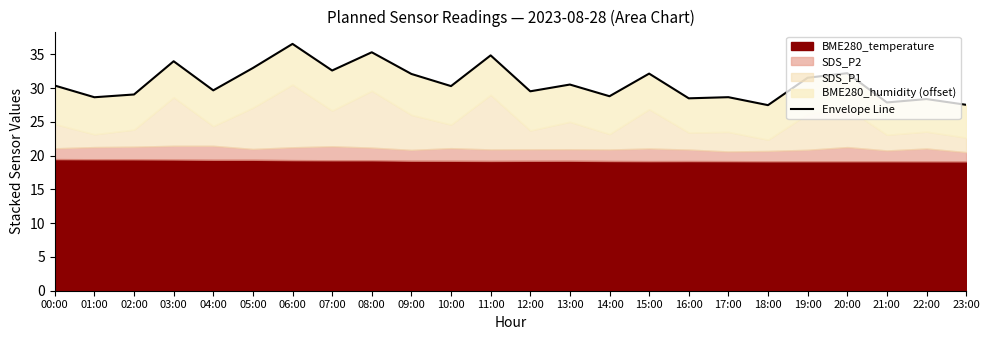

Is it true that the value at 17:00 is 15.3?

False